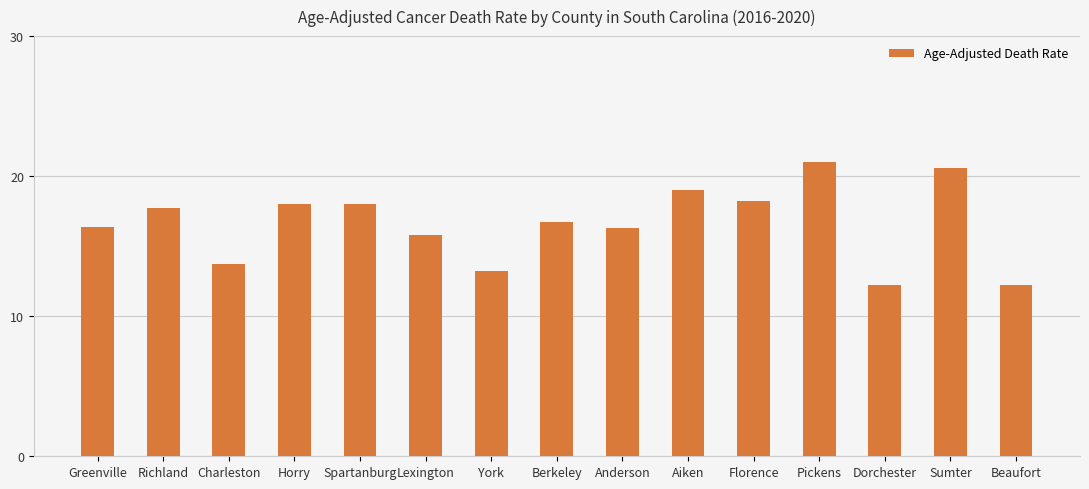

How many data points are less than 16?

5